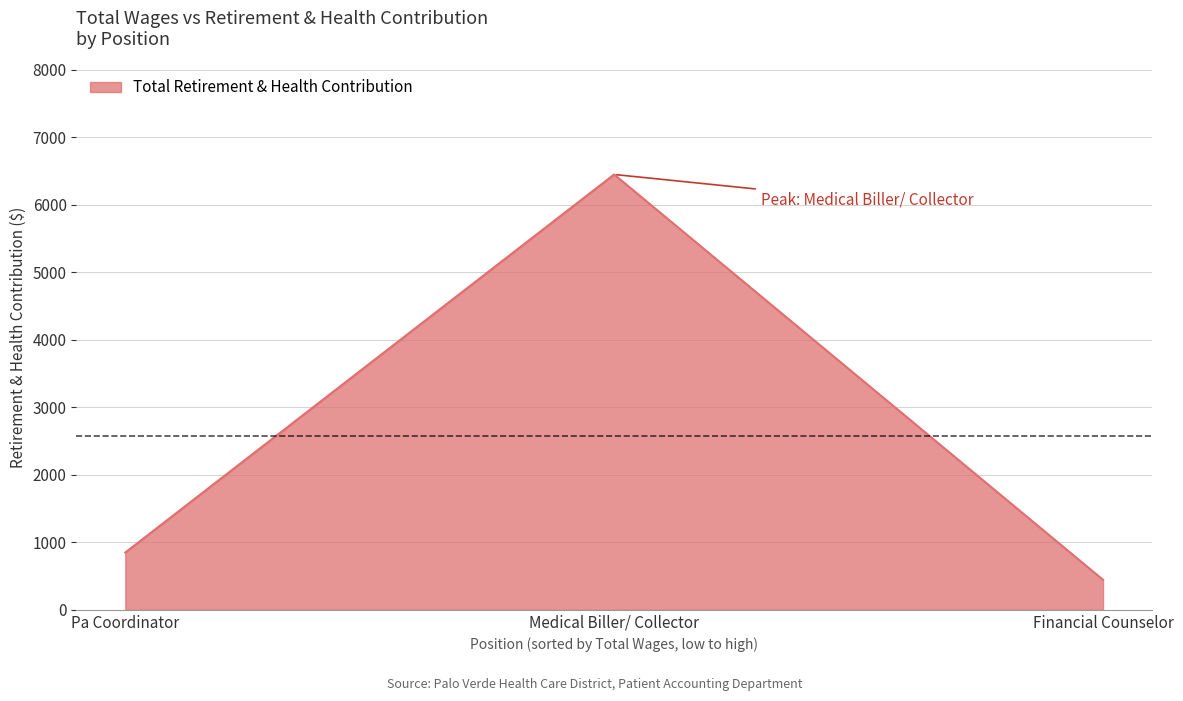

Approximately how many times larger is the value at Medical Biller/ Collector compared to Financial Counselor?

14.5